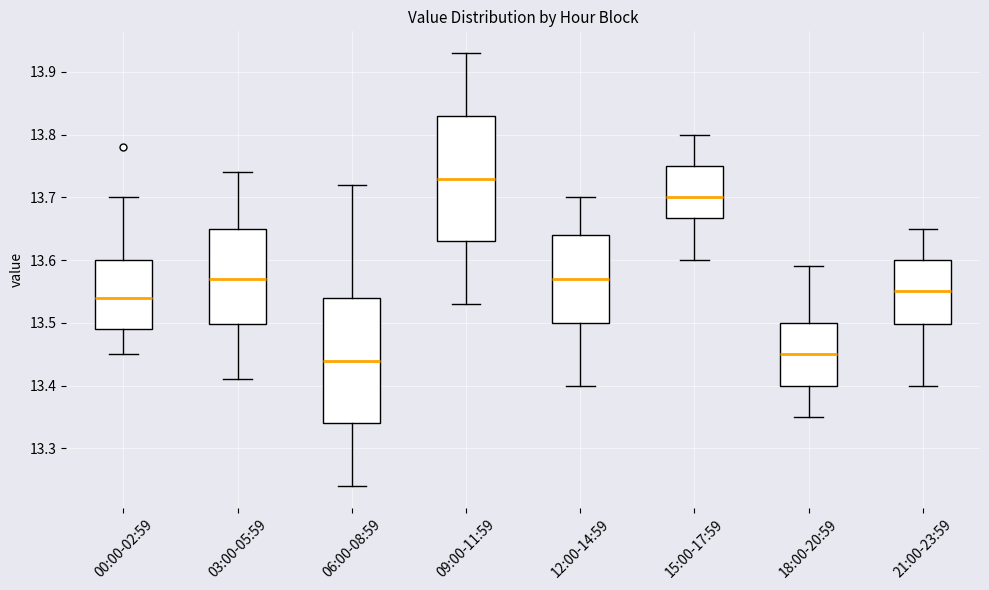

Which box has the highest median line?

09:00-11:59